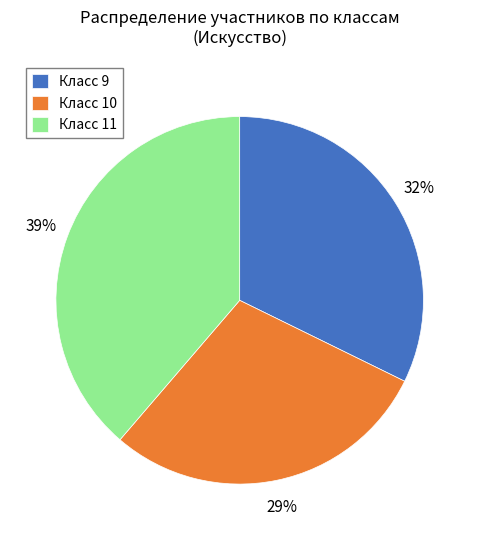

Approximately how many times larger is the value at Класс 10 compared to Класс 9?

0.9